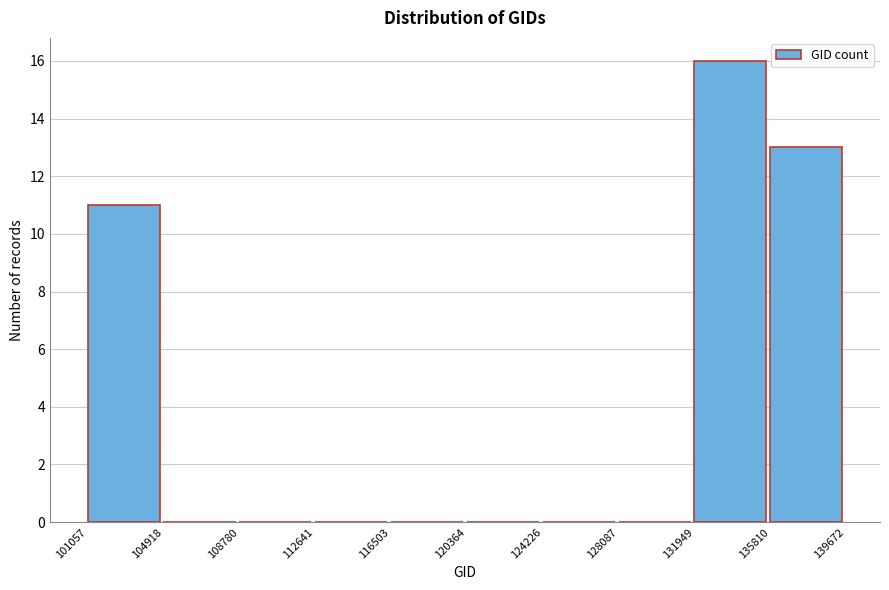

Over which range of the x-axis is the bar tallest?

131949 to 135810